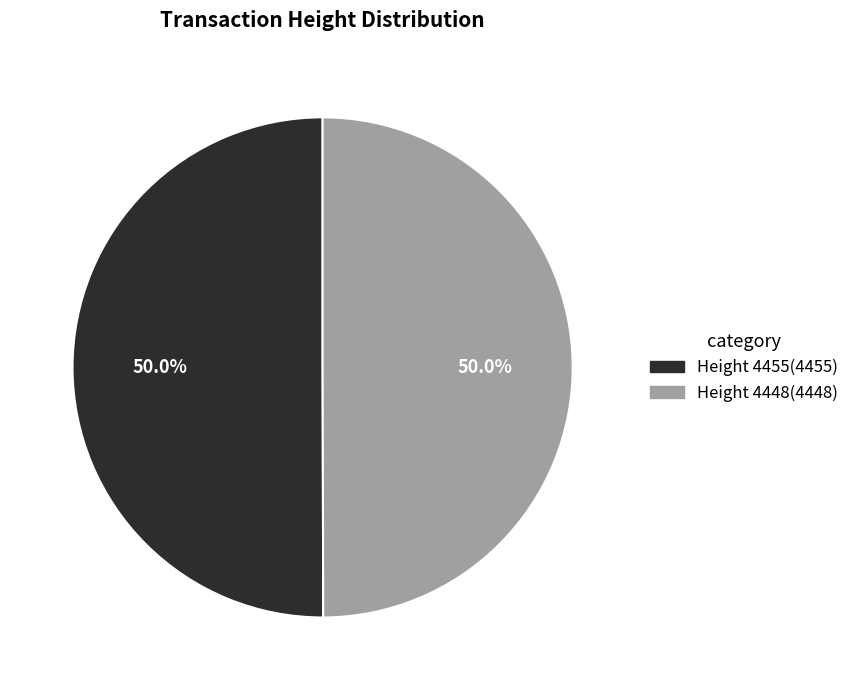

Do Height 4455(4455) and Height 4448(4448) together represent more than half of the pie?

Yes